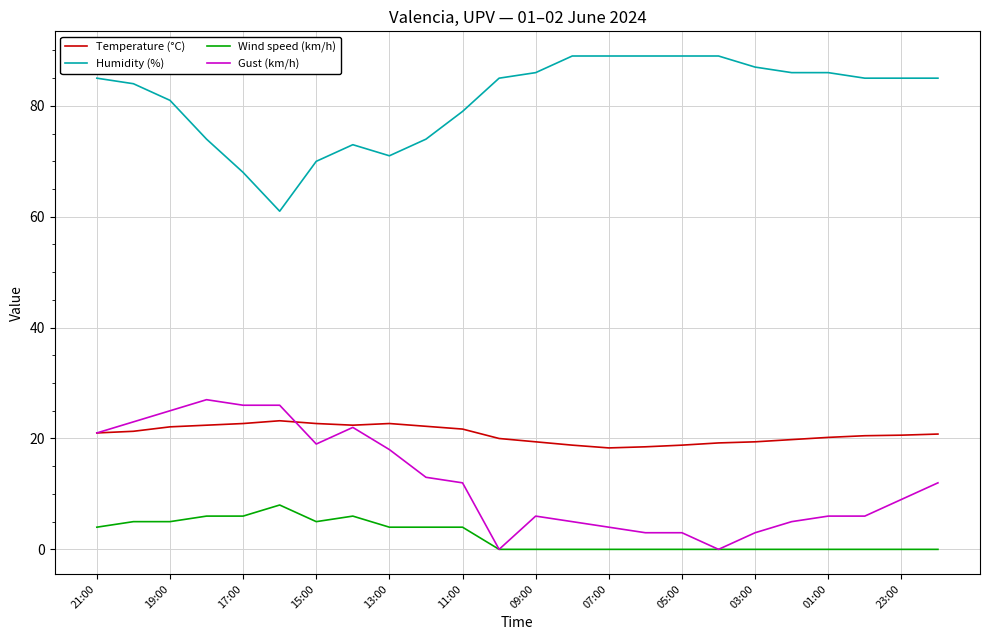

What is the difference between the second highest and minimum values in the Gust (km/h) series?

26.0